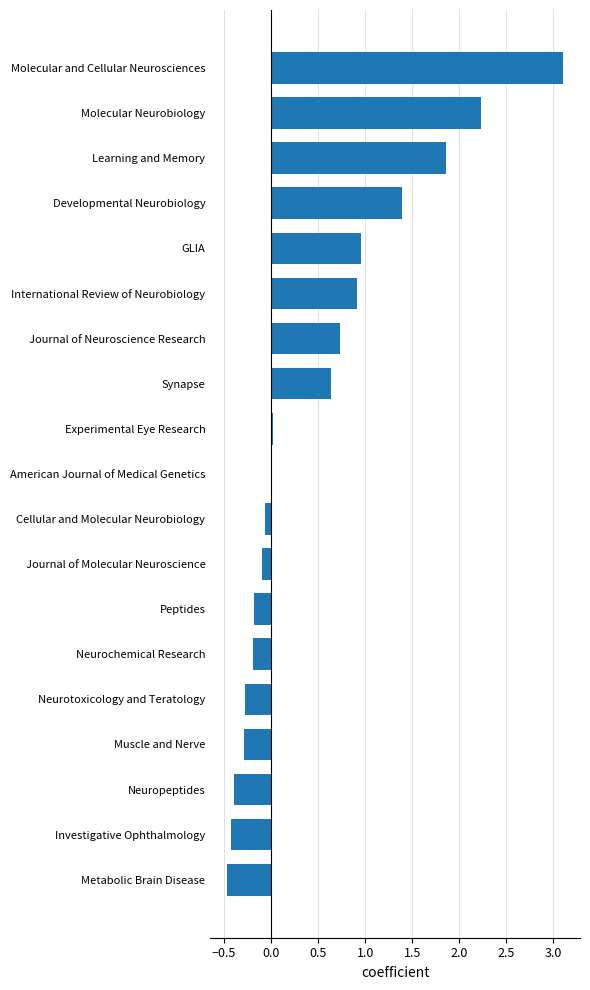

Which has a higher value, Cellular and Molecular Neurobiology or GLIA?

GLIA